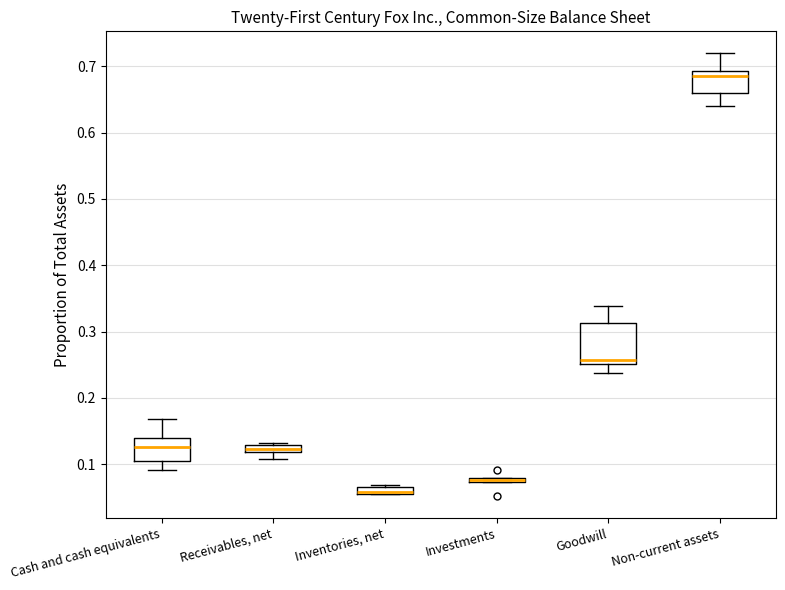

Which box is the tallest, from its lower edge to its upper edge?

Goodwill